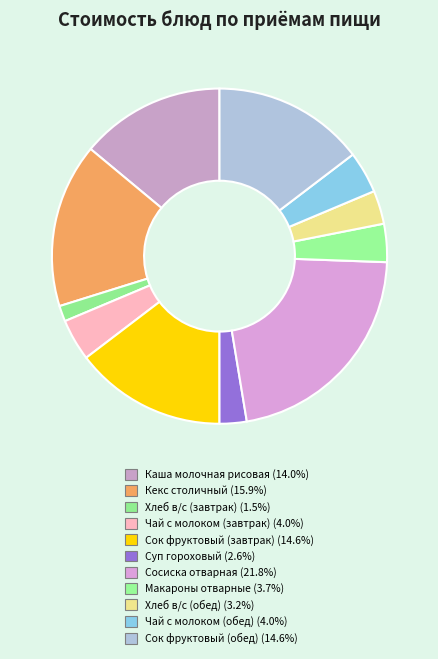

How many slices are in this pie chart?

11